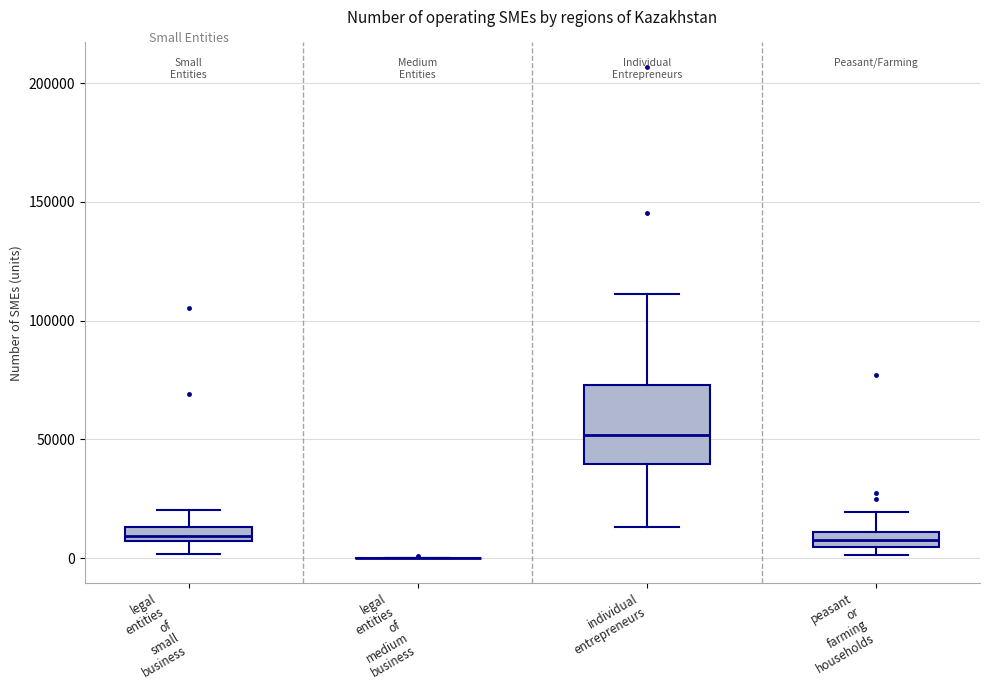

Comparing the boxes themselves (not the whiskers), which one is the tallest?

individual entrepreneurs